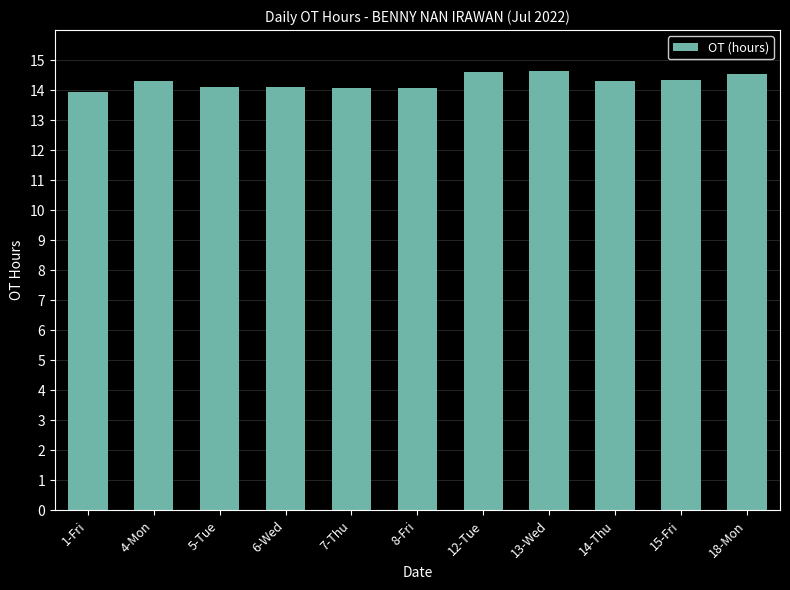

What is the value of the 3rd bar from the left?

14.1